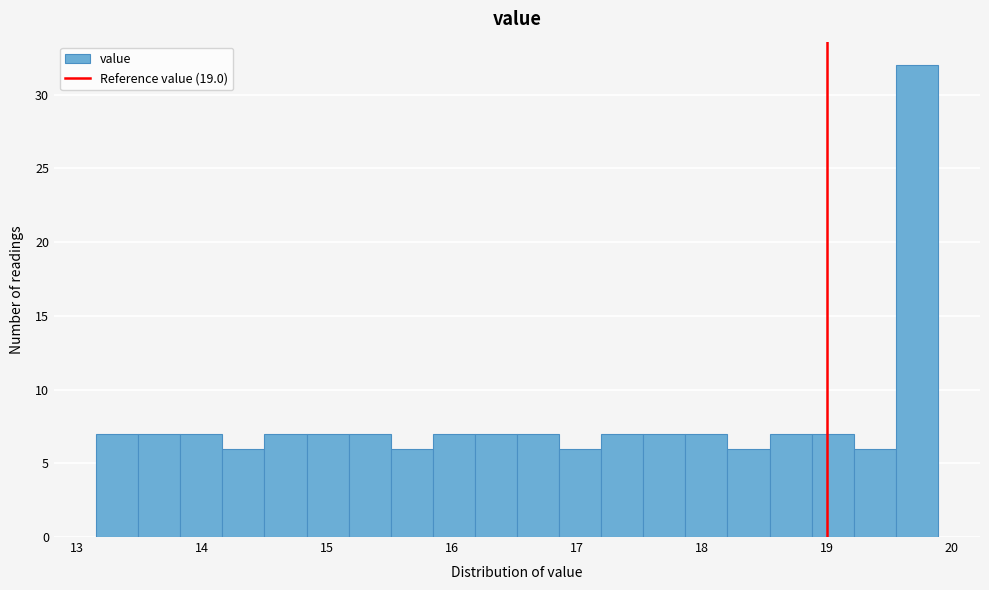

Around what value on the x-axis is the tallest bar? Give the approximate position of its centre, as read against the axis.

19.7